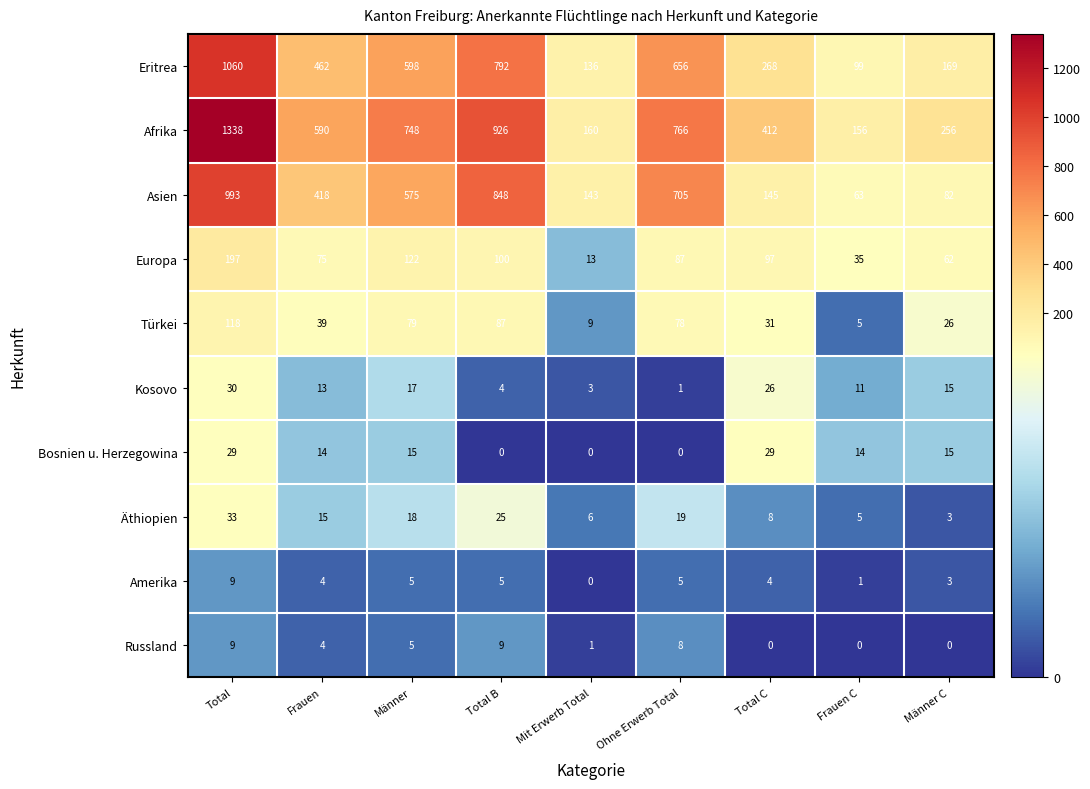

Which series changed the most between Männer and Frauen C?

Afrika